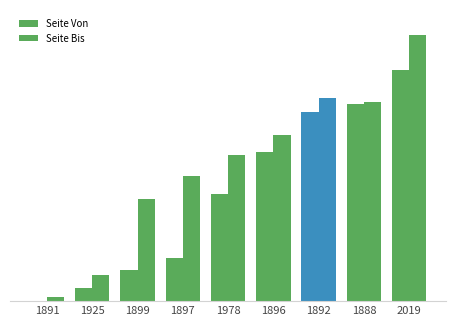

How many bars are there in total?

18